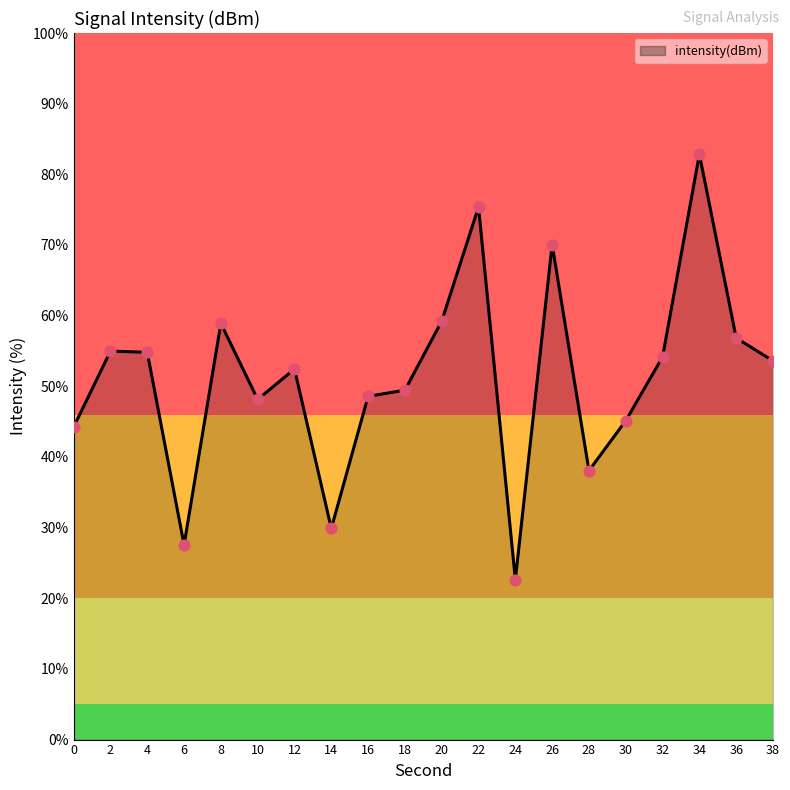

What is the ratio of the value at 32 to the value at 30?

1.2